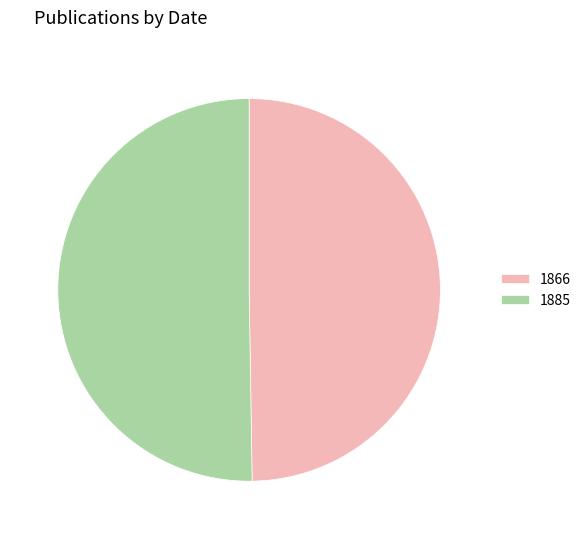

Is it true that 1885 is 44% of the pie?

False